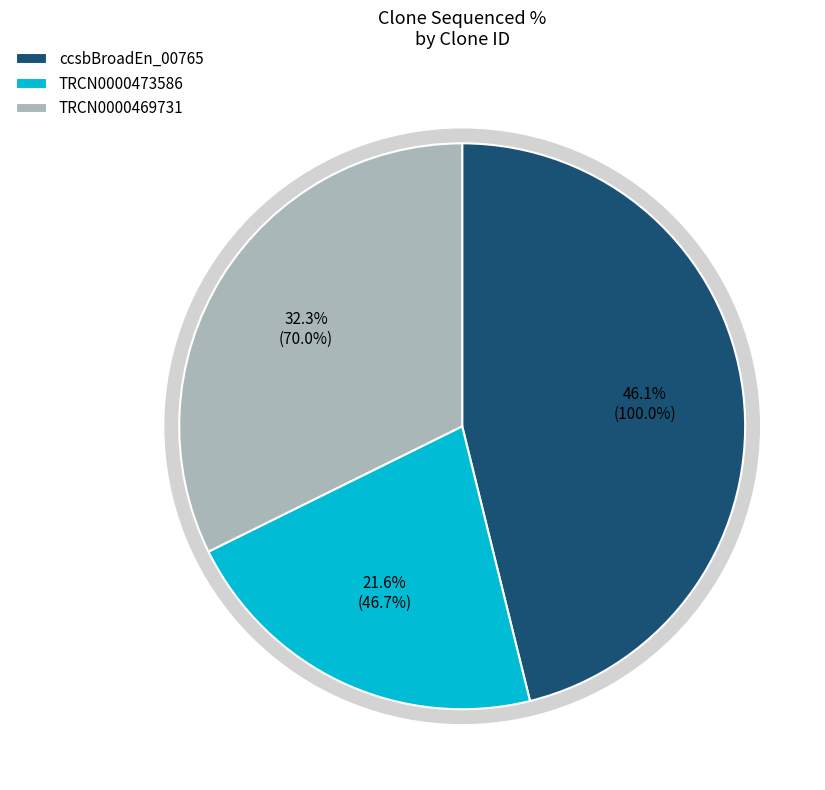

To the nearest percent, what percentage of the pie is TRCN0000473586?

22%